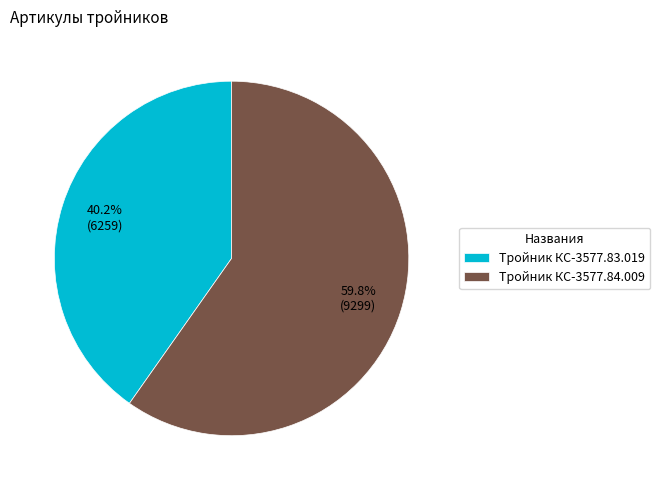

Which category has the biggest portion of the pie?

Тройник КС-3577.84.009